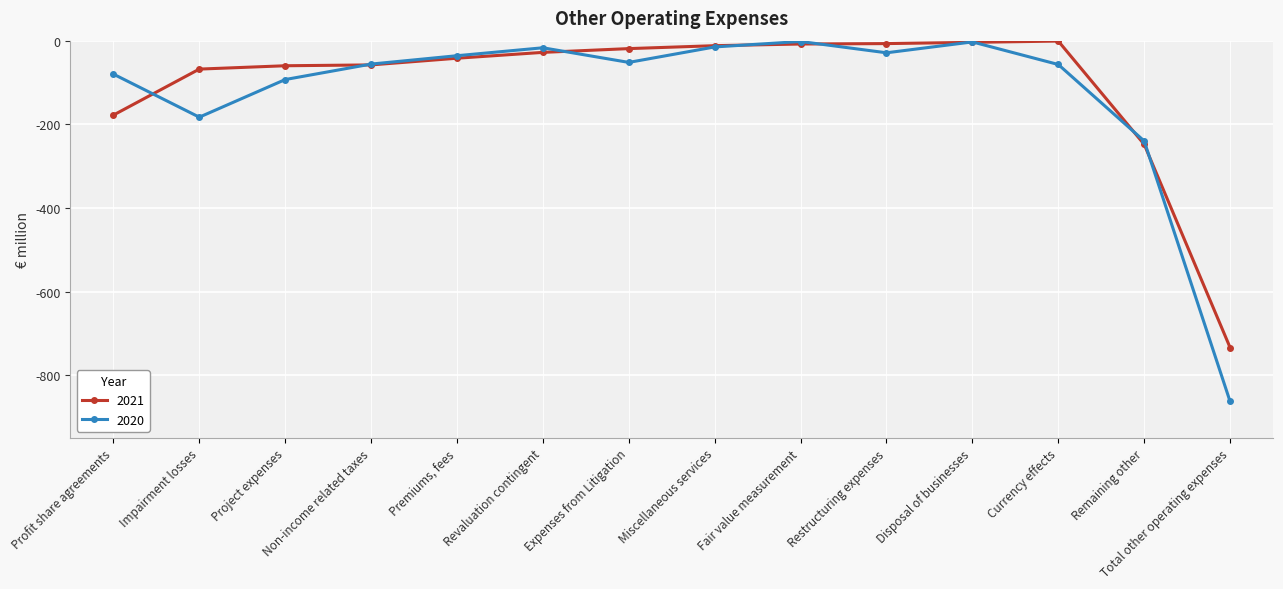

Which series has the largest total across all categories?

2021